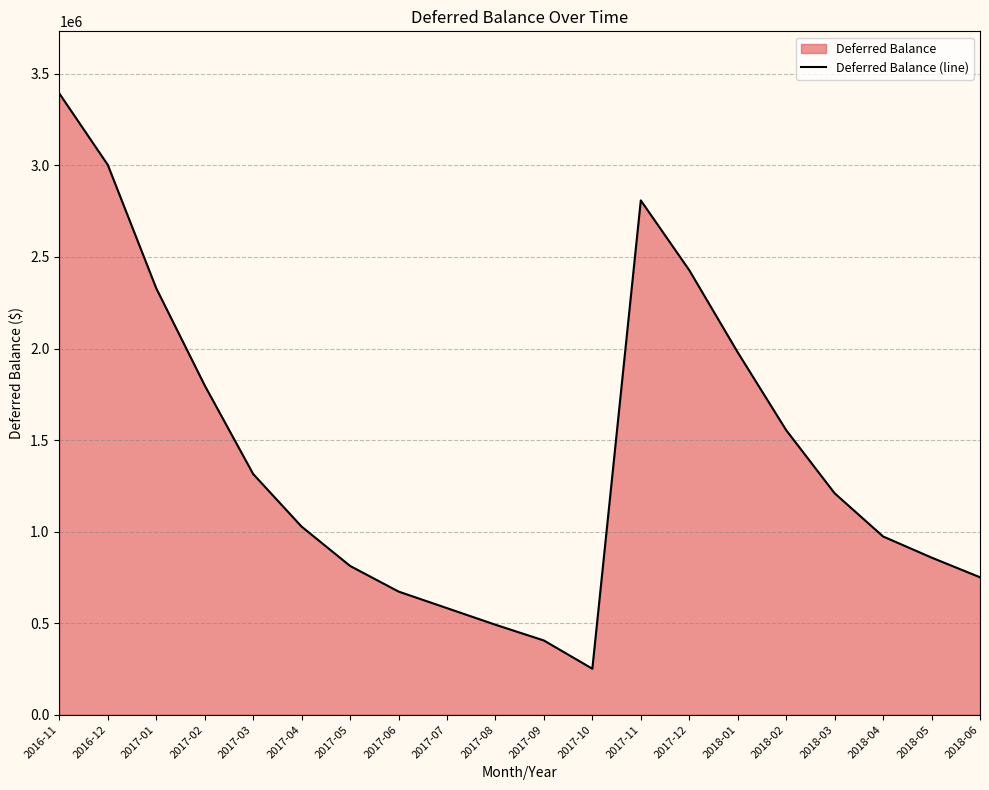

How many interior local valleys (lower than both neighbors) does the data have?

1